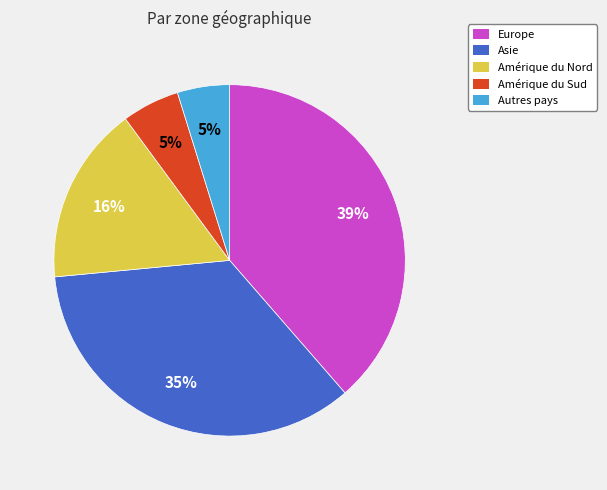

What is the largest slice in the pie chart?

Europe